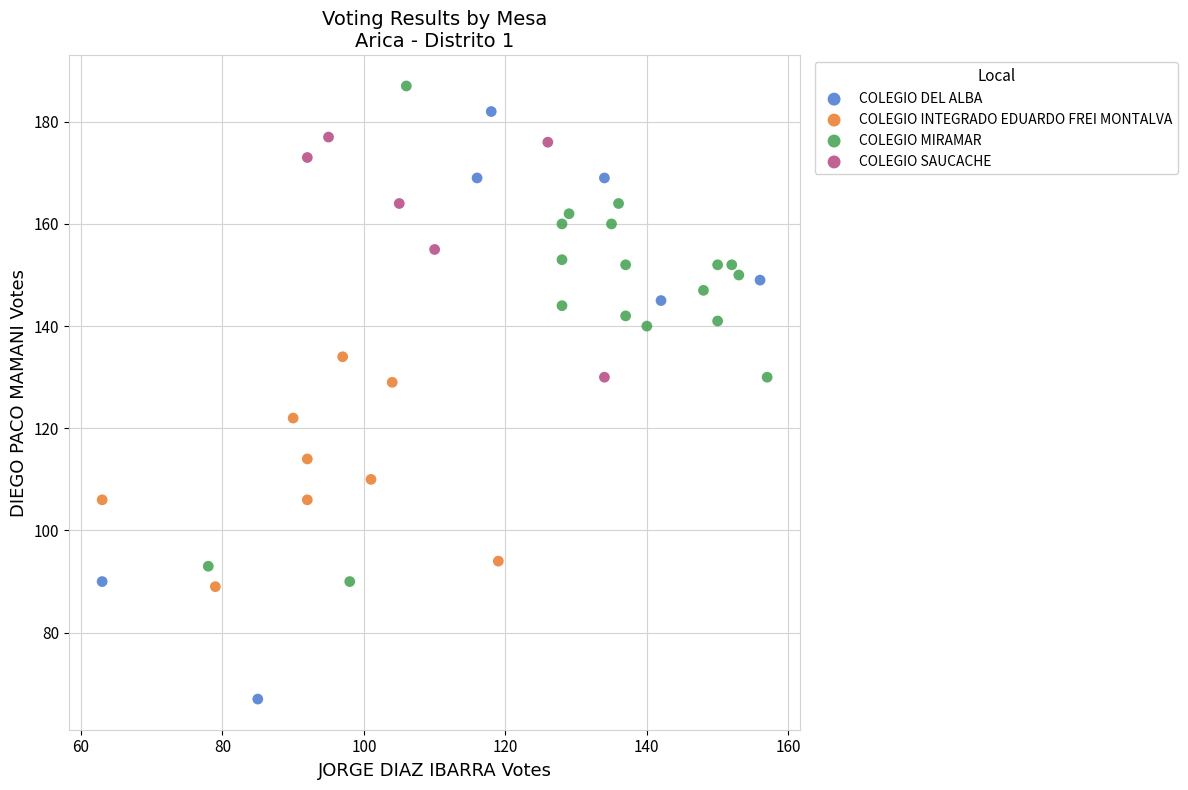

Which series contains the lowest Y value?

COLEGIO DEL ALBA